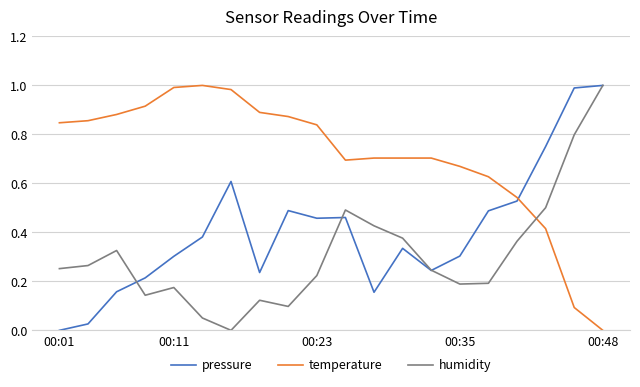

True or false: temperature and humidity intersect in this chart.

True